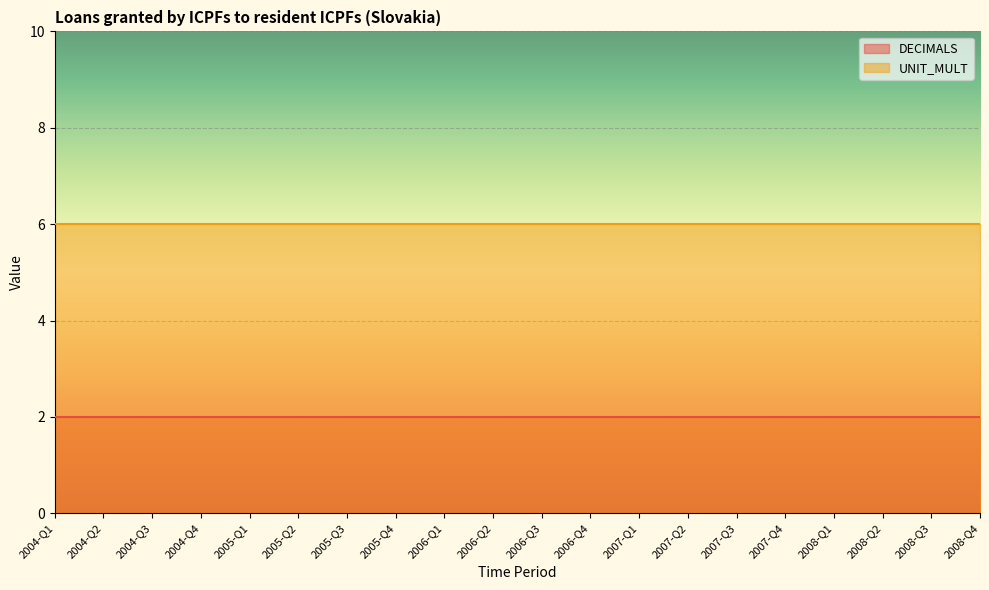

At how many categories does at least one series exceed 5?

20